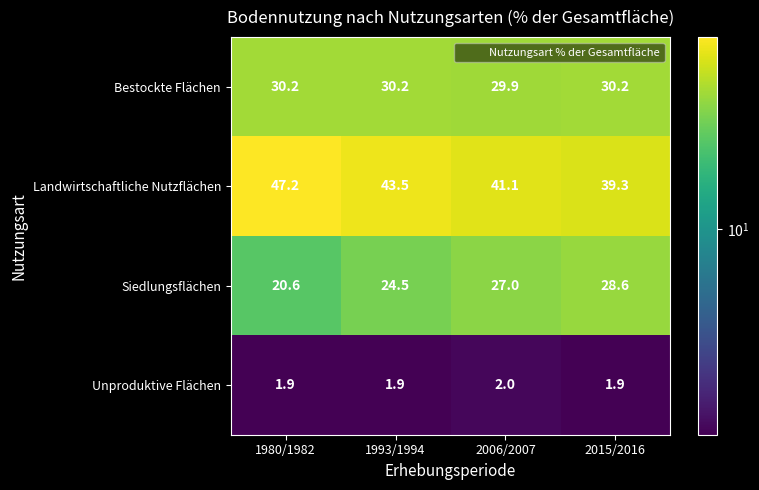

The value of Siedlungsflächen at 2015/2016 is 28.6. True or false?

True